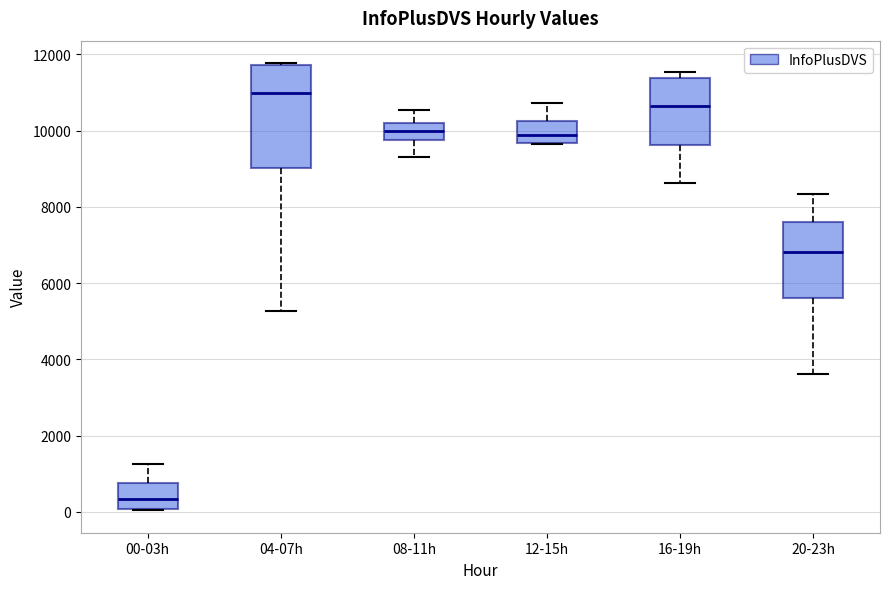

Which box has the highest median line?

04-07h